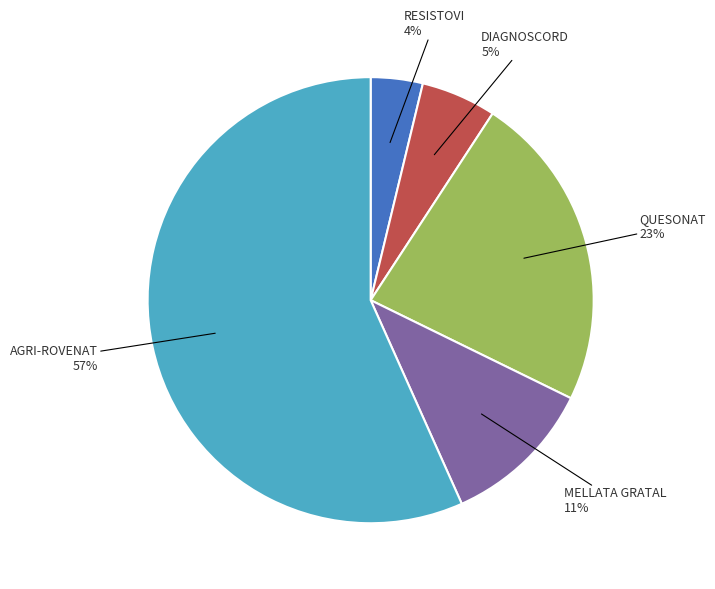

How many segments does this pie chart have?

5